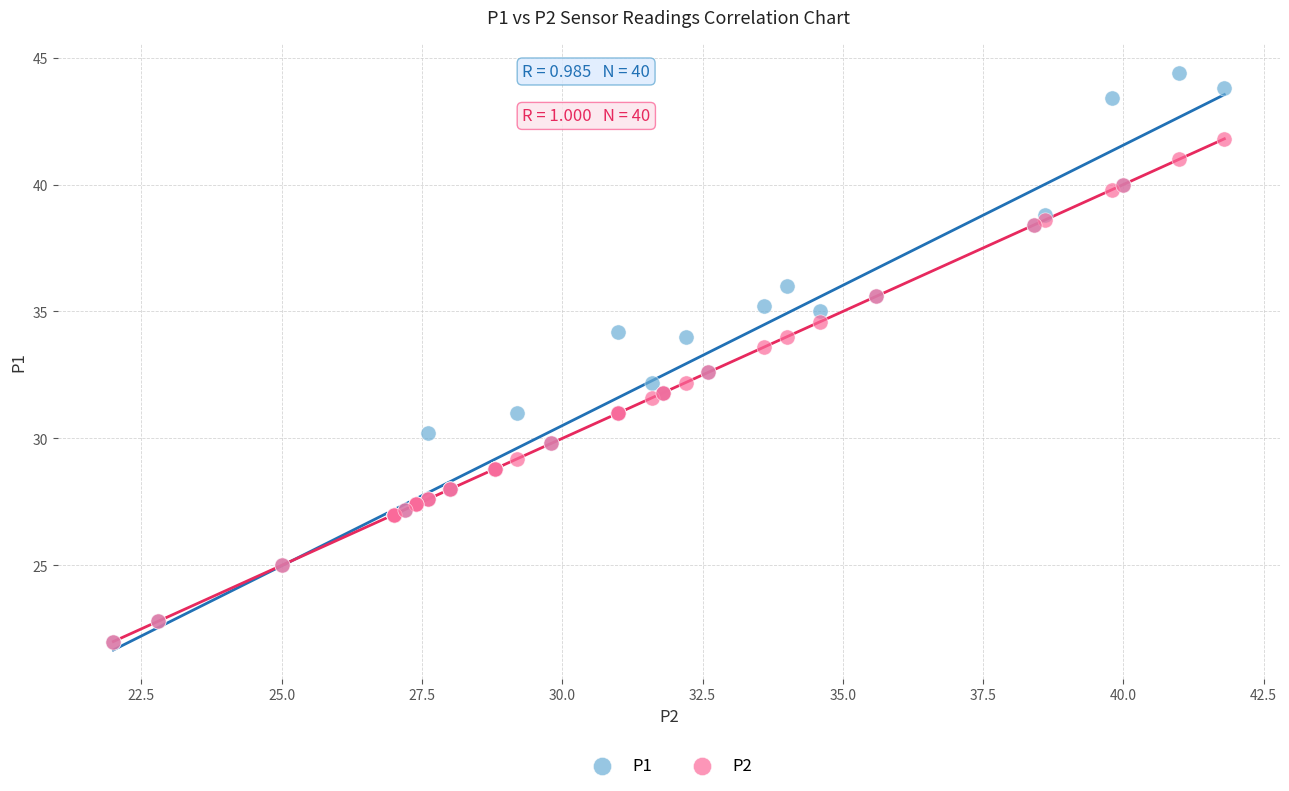

Which series contains the highest Y value?

P1